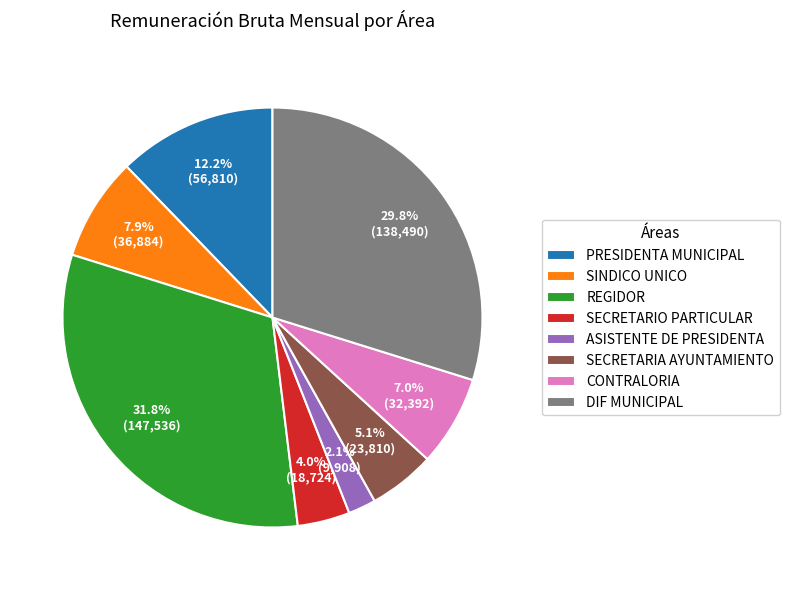

Does any single category account for the majority?

No